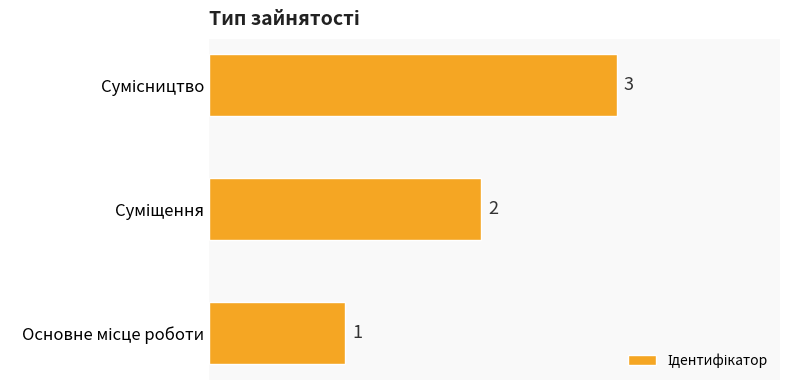

What is the maximum value shown in the chart?

3